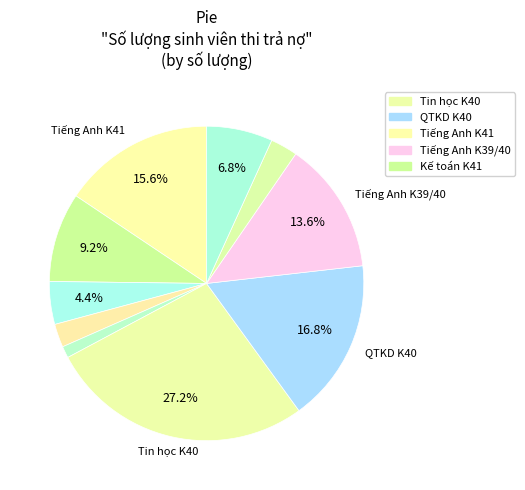

Is there any slice that represents more than half of the pie?

No